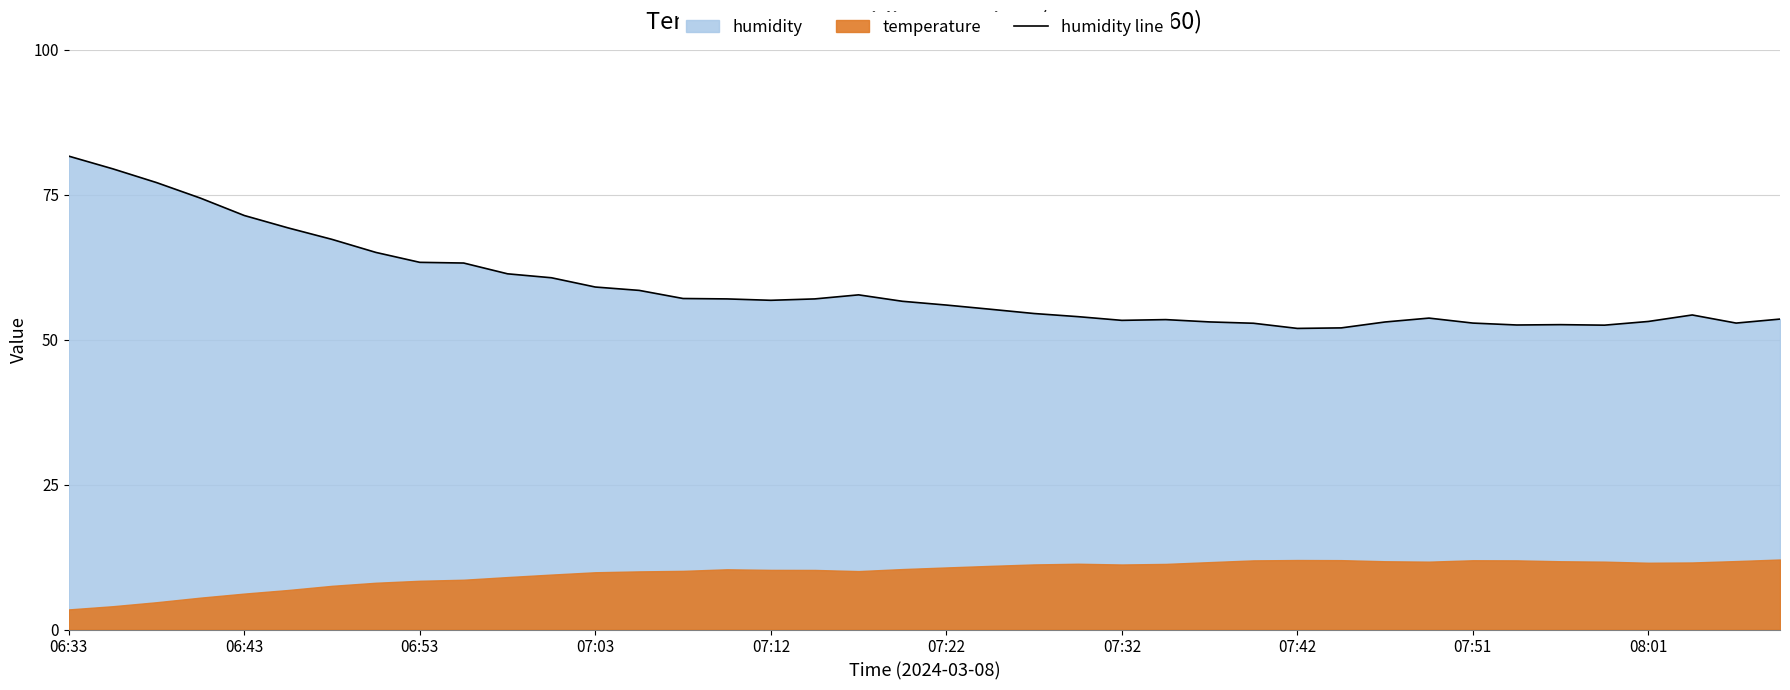

What is the minimum value for humidity line?

52.0